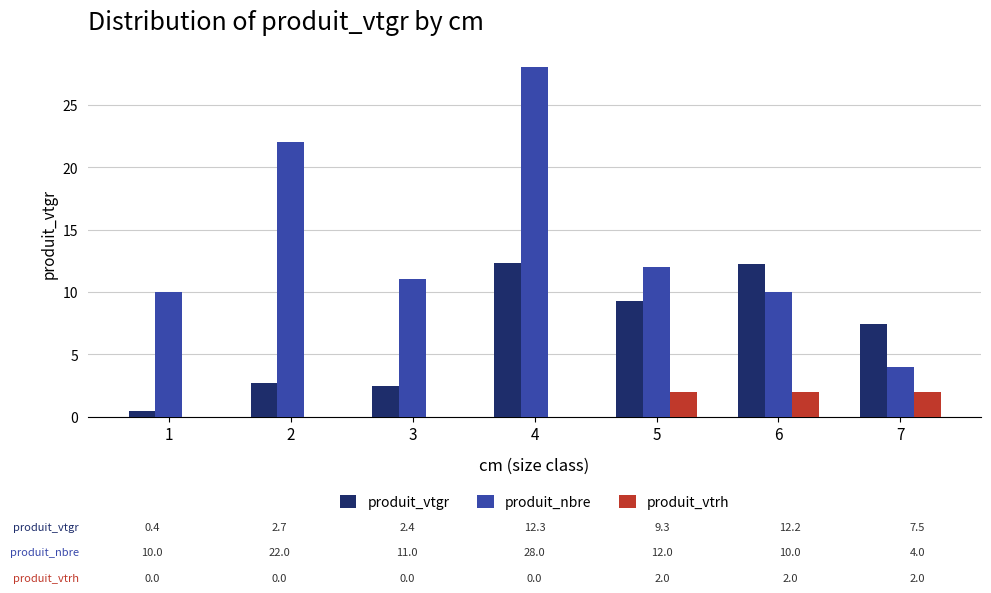

What is the total value across all series at 3?

13.4